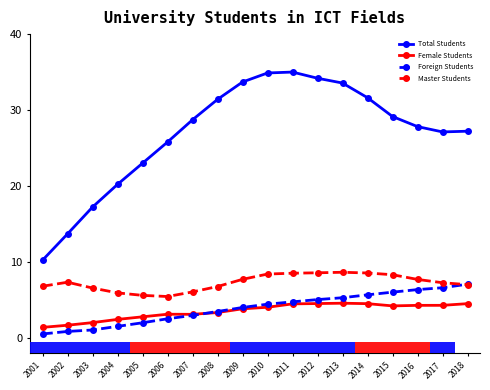

The value of Master Students at 2018 is 3.0. True or false?

False